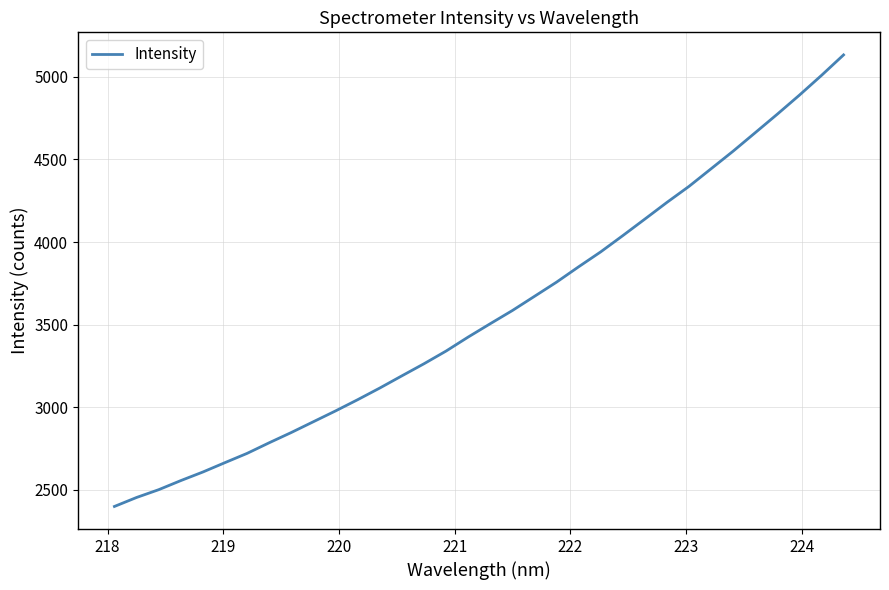

Reading right to left, what are all the values shown in this chart?

5133.3	5009.2	4889.7	4774.7	4662.5	4550.9	4444.1	4337.5	4240.5	4139.4	4039.1	3940.9	3850.4	3757.5	3671.4	3585.5	3505.8	3425.0	3340.2	3263.3	3190.1	3116.2	3045.7	2977.8	2912.4	2847.1	2785.0	2720.7	2664.7	2607.8	2555.7	2500.6	2453.5	2399.2